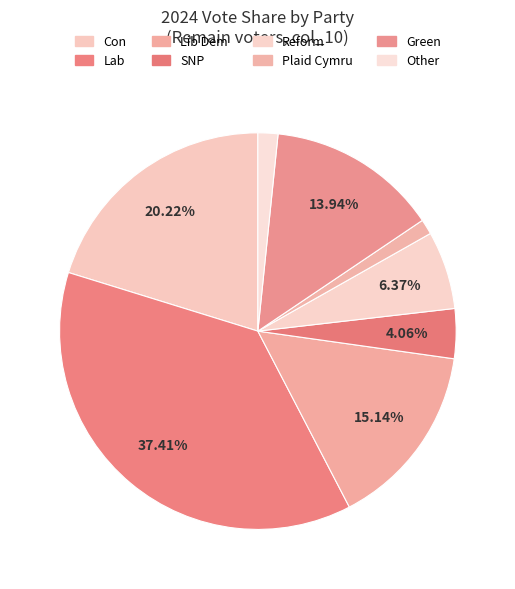

To the nearest percent, what is the difference between the Con and Lib Dem slice percentages?

5%